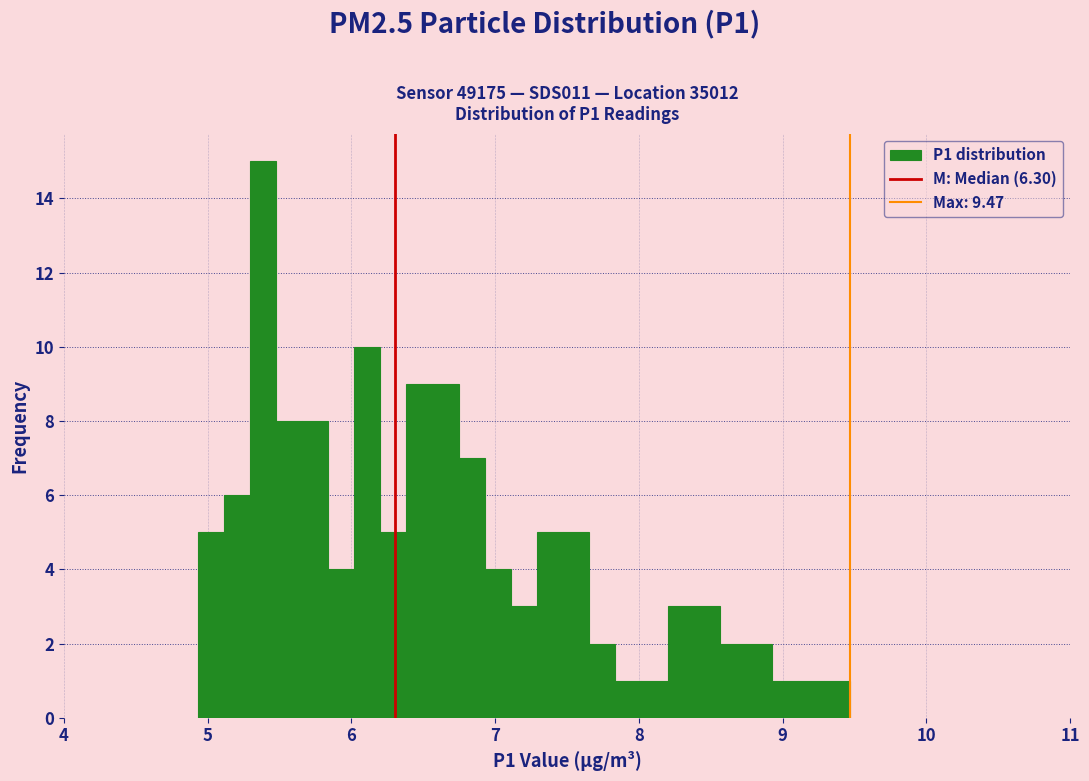

Read against the x-axis, roughly where is the centre of the tallest bar?

5.4